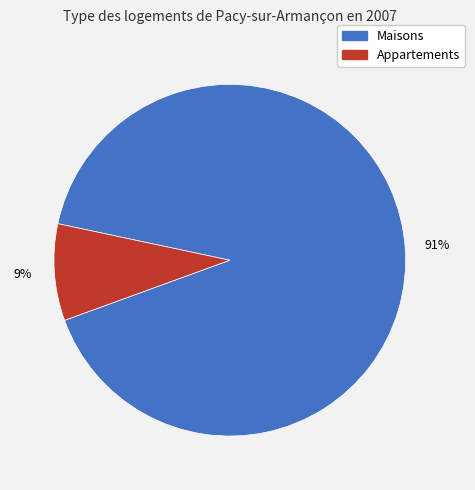

Do Appartements and Maisons together represent more than half of the pie?

Yes